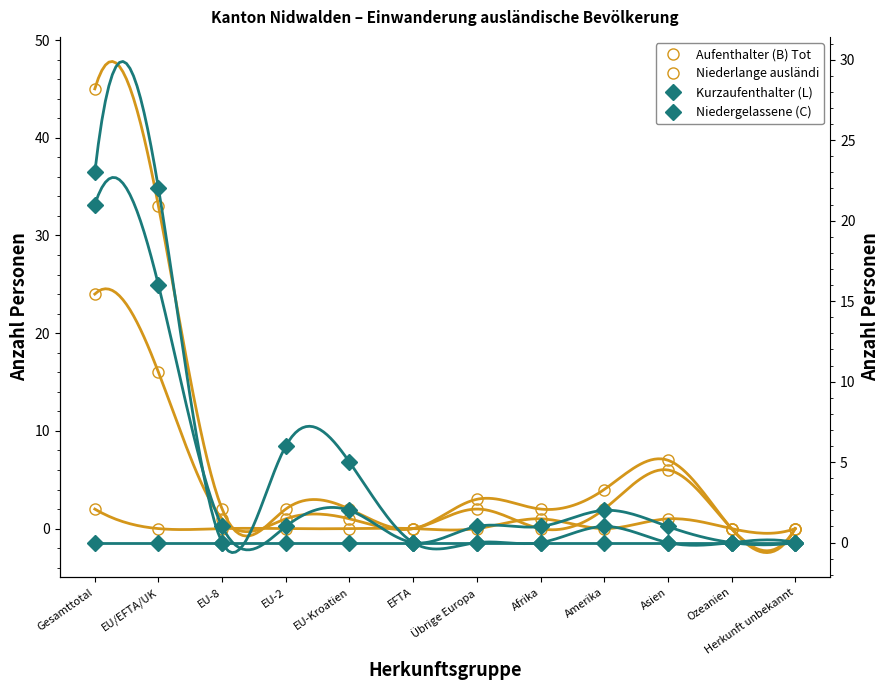

At how many categories does at least one series exceed 6?

3